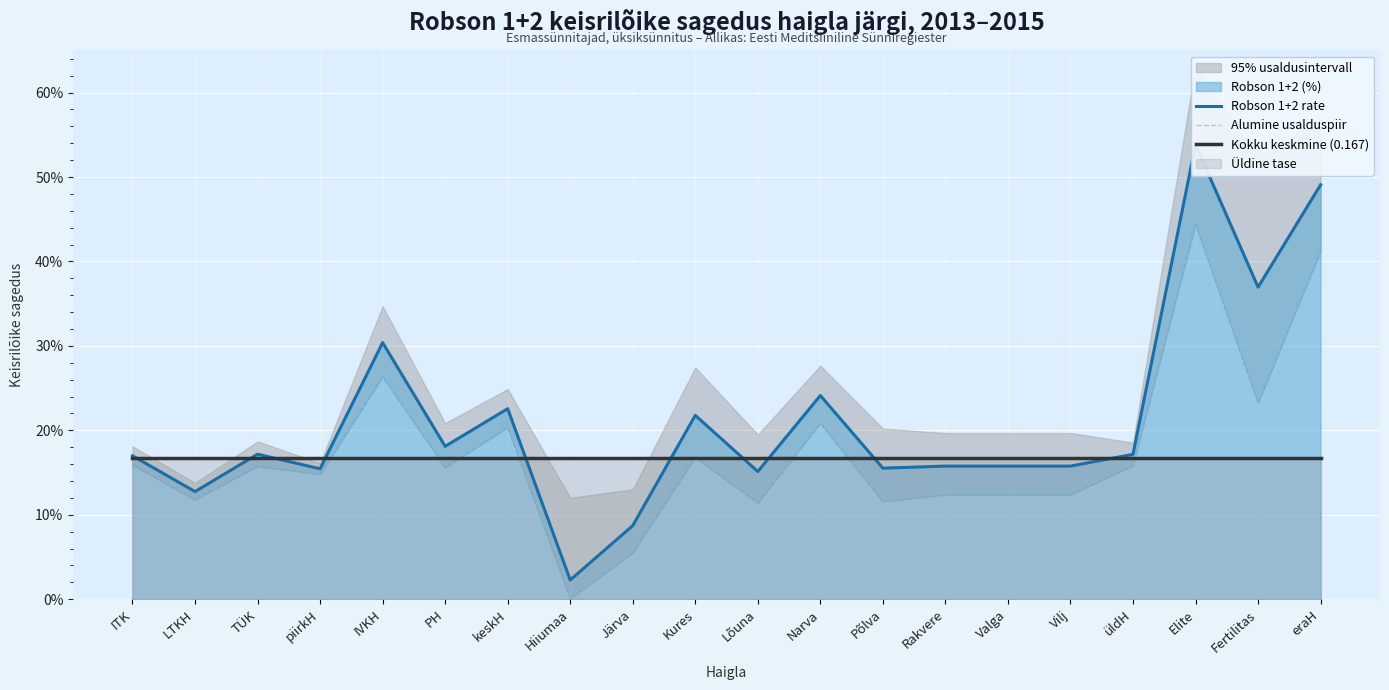

Rank the categories by Alumine usalduspiir value from highest to lowest.

Elite, eraH, IVKH, Fertilitas, Narva, keskH, Kures, ITK, üldH, TÜK, PH, piirkH, Rakvere, Valga, Vilj, LTKH, Põlva, Lõuna, Järva, Hiiumaa